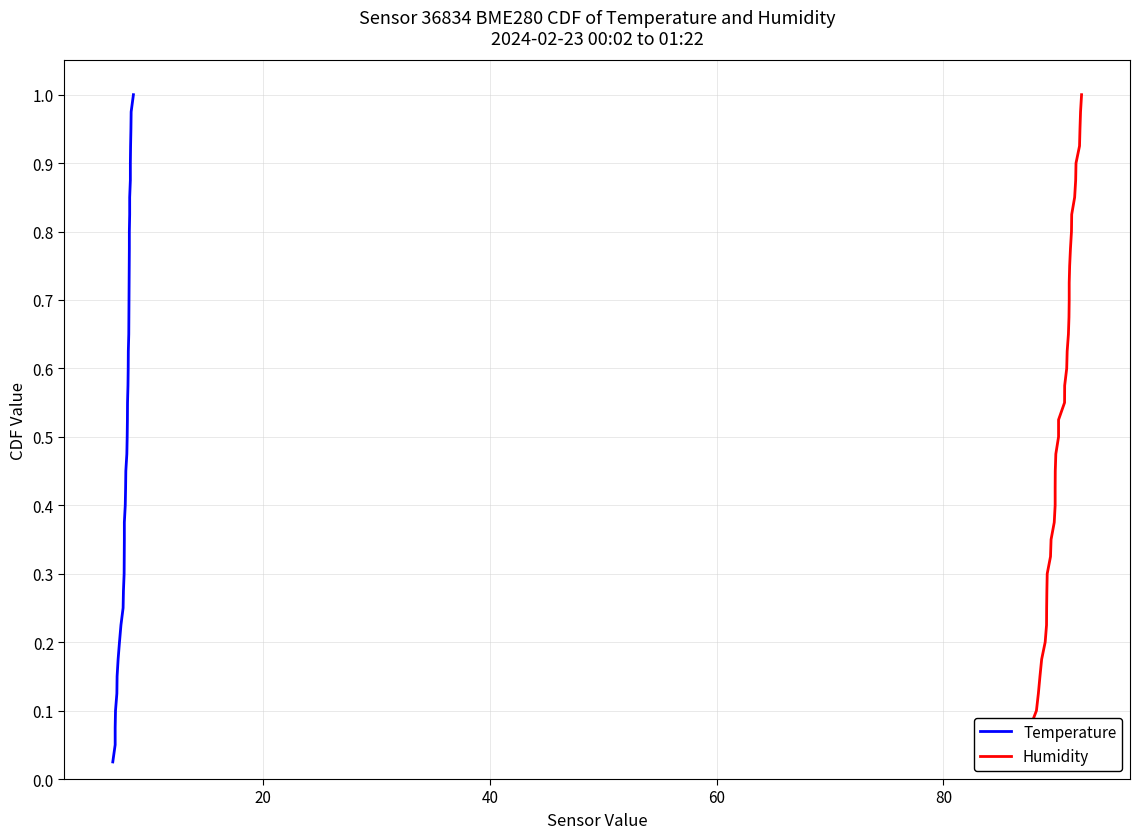

The Temperature series shows 0.1 at 9. True or false?

False